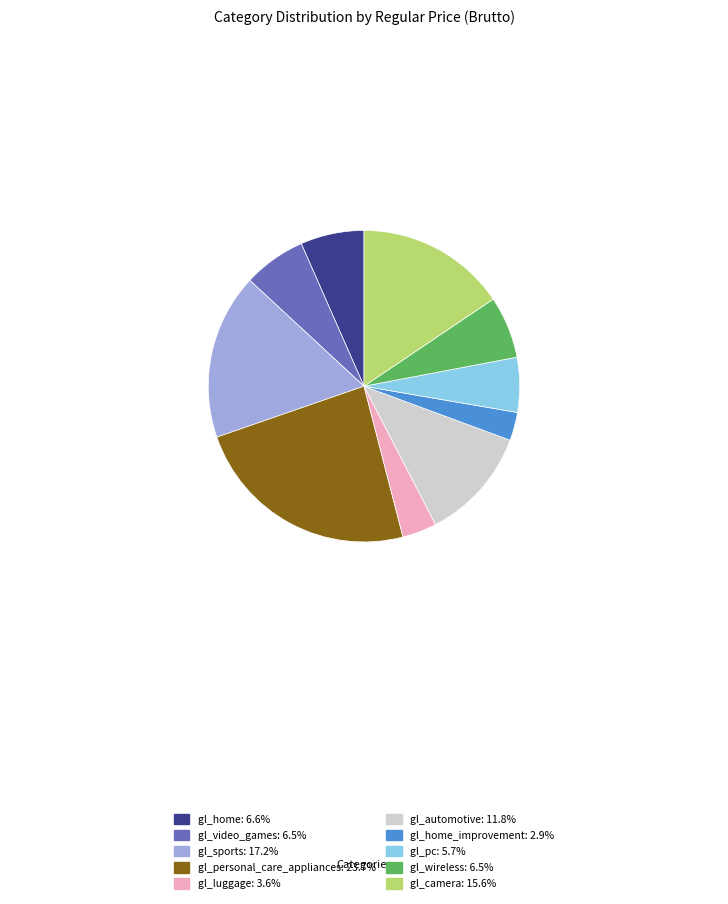

What is the ratio of the value at gl_home: 6.6% to the value at gl_sports: 17.2%?

0.4